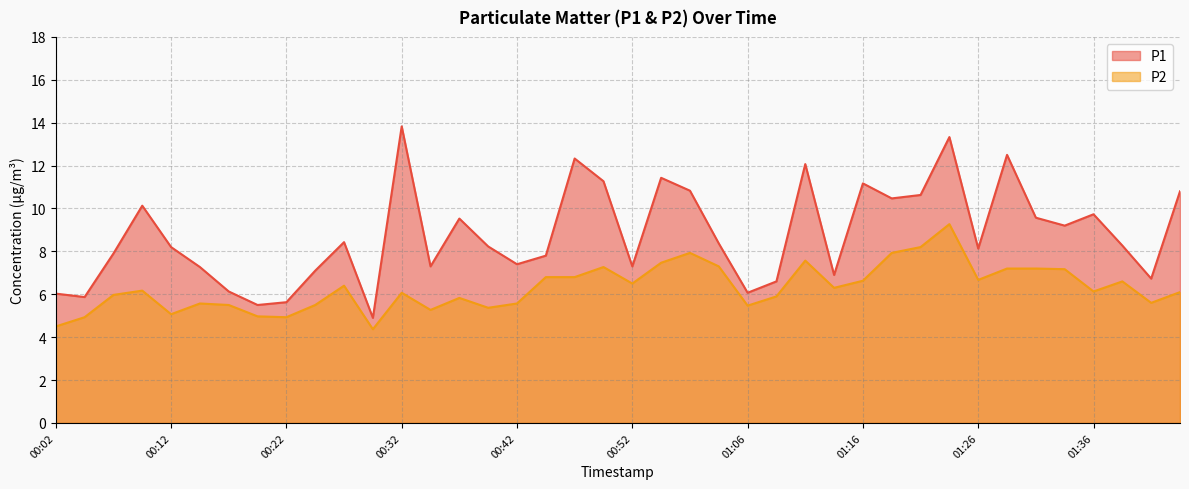

True or false: P2 and P1 cross at least once.

False